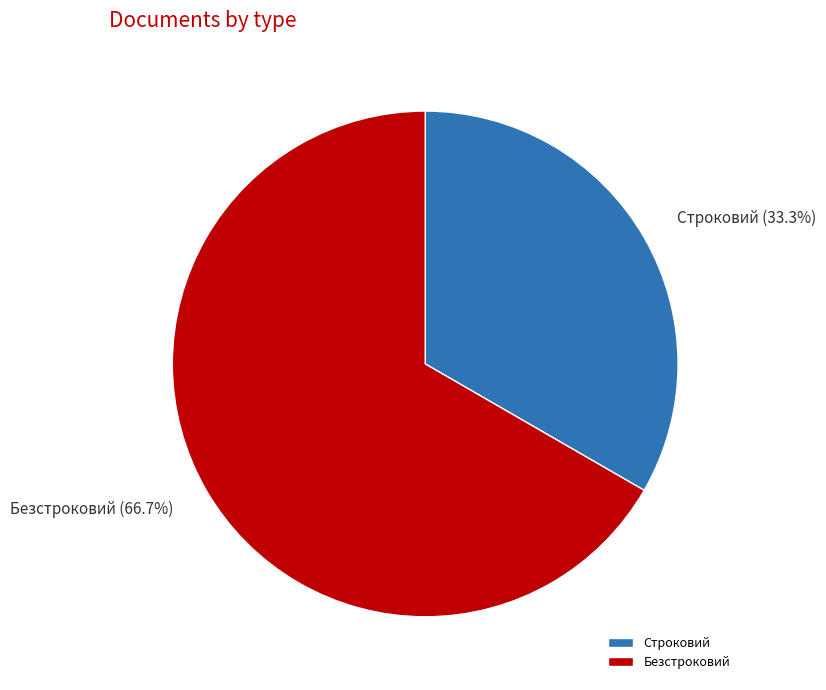

What percentage is the Безстроковий slice, to the nearest percent?

67%